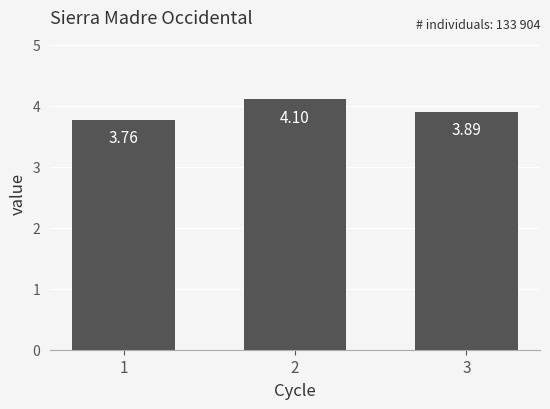

Read the value at 2.

4.1